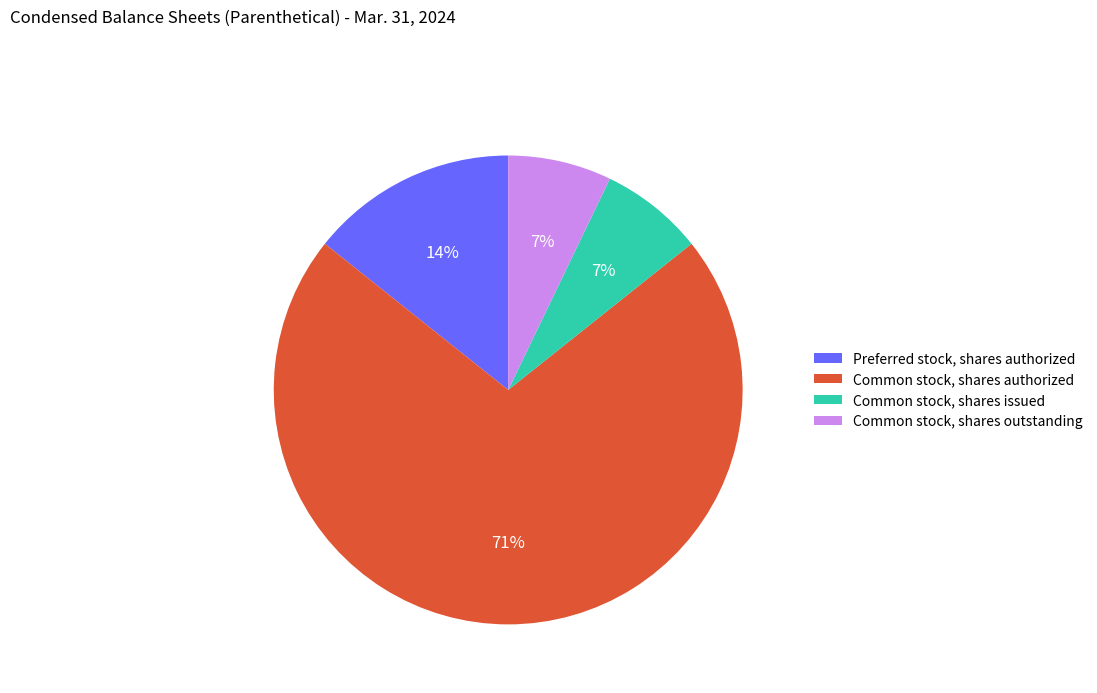

Is it true that Common stock, shares outstanding is 7% of the pie?

True